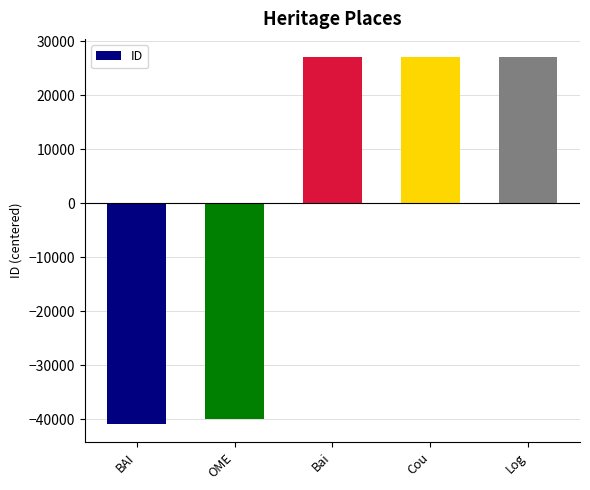

What value does the data have at Log?

27005.6